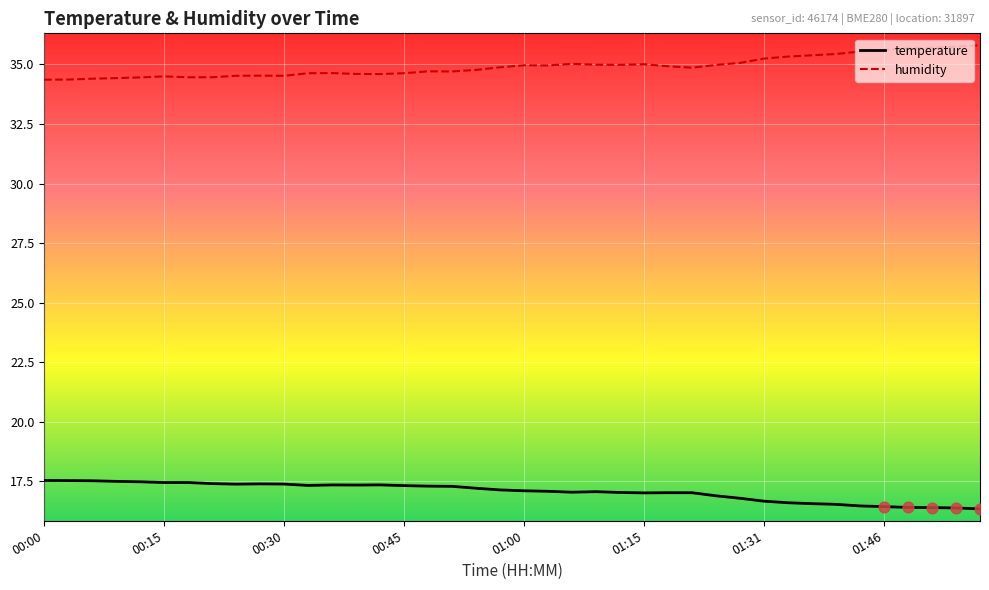

Which series has the largest total across all categories?

humidity